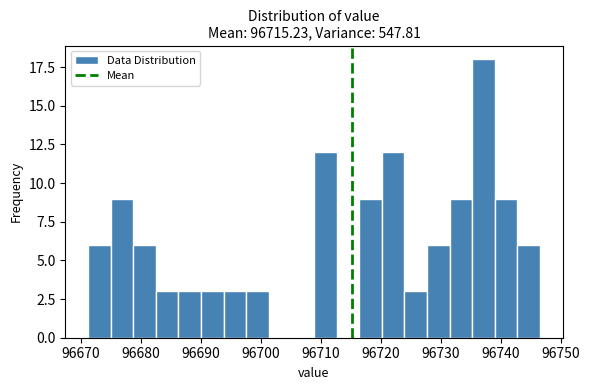

Around what value on the x-axis is the tallest bar? Give the approximate position of its centre, as read against the axis.

96737